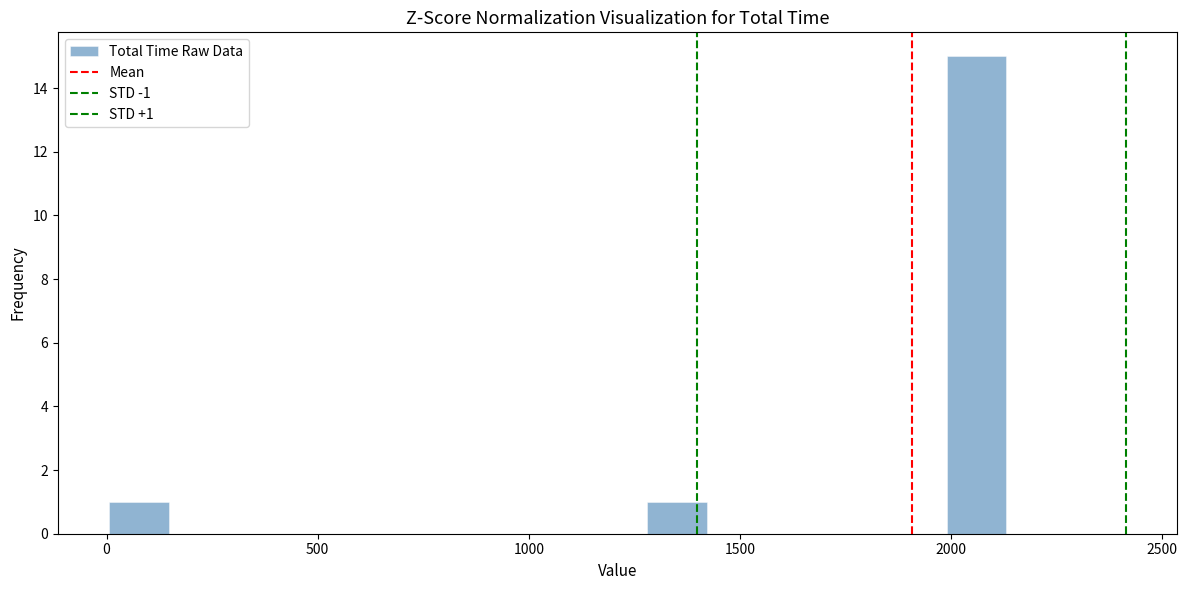

Around what value on the x-axis is the tallest bar? Give the approximate position of its centre, as read against the axis.

2050